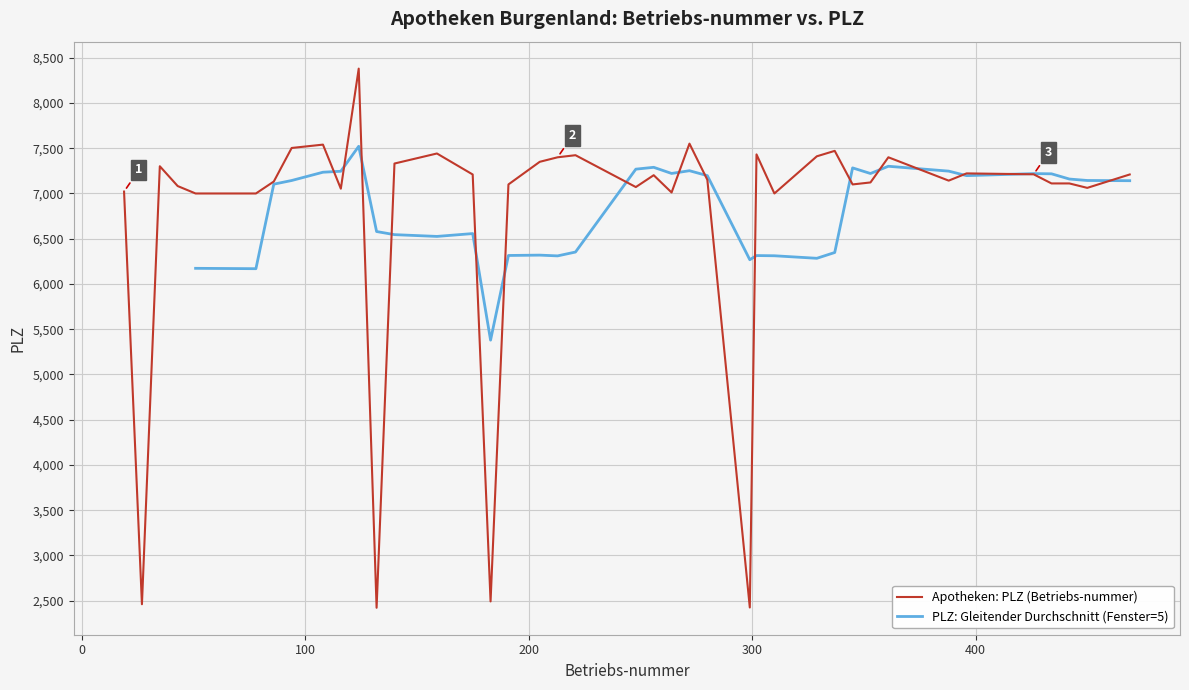

What is the minimum value for Apotheken: PLZ (Betriebs-nummer)?

2421